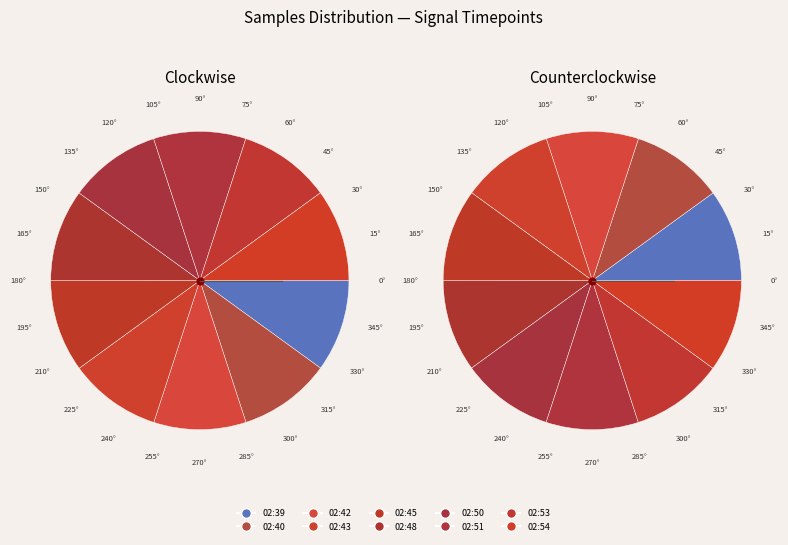

The 02:45 slice represents 15% of the pie. True or false?

False